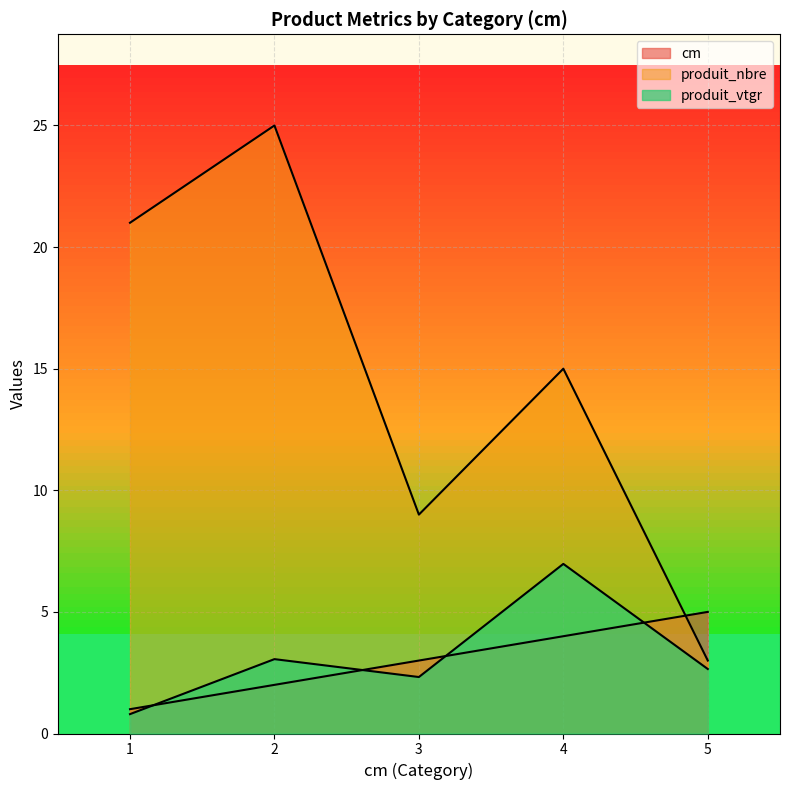

True or false: produit_vtgr and produit_nbre intersect in this chart.

False